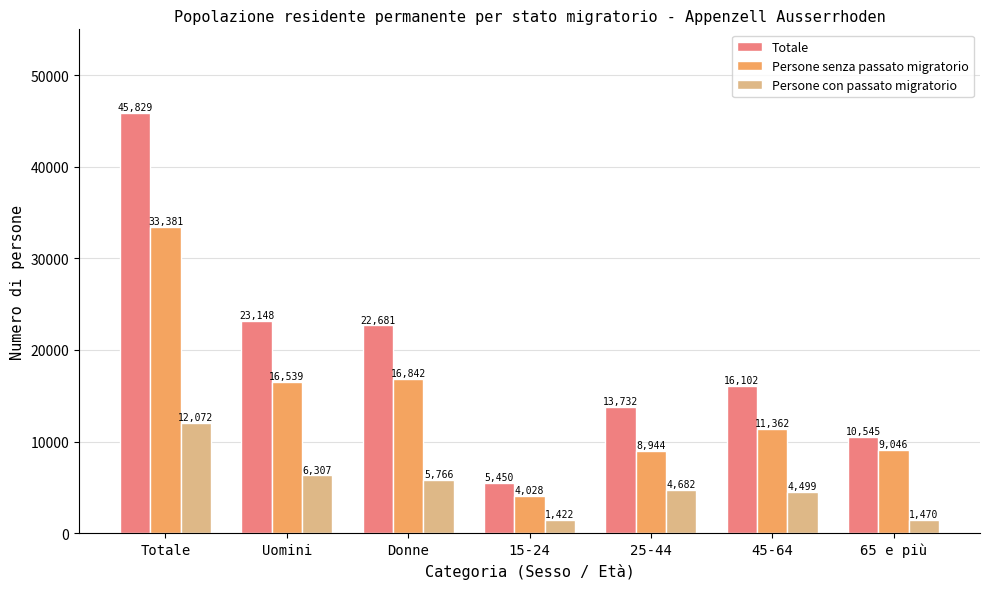

Are the bars grouped side by side (vs. stacked)?

Yes